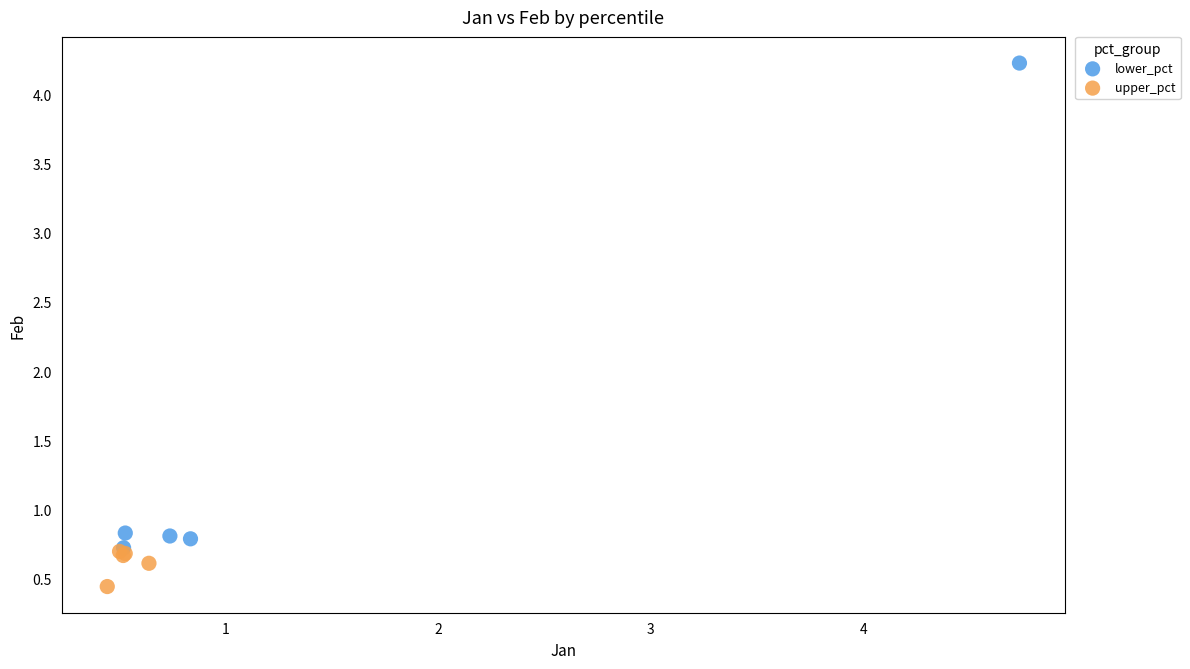

Which series contains the highest Y value?

lower_pct